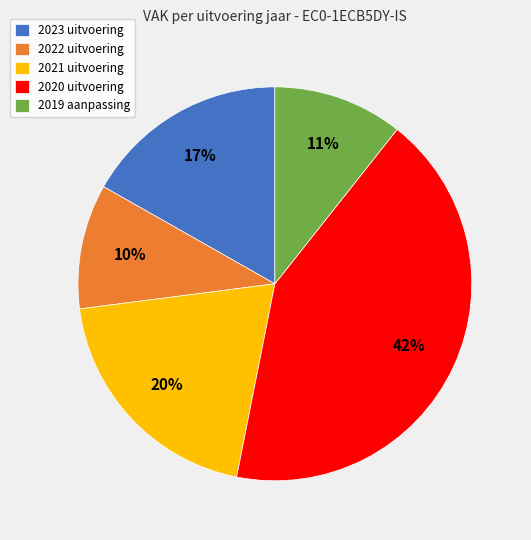

Is the sum of 2023 uitvoering and 2019 aanpassing greater than half?

No